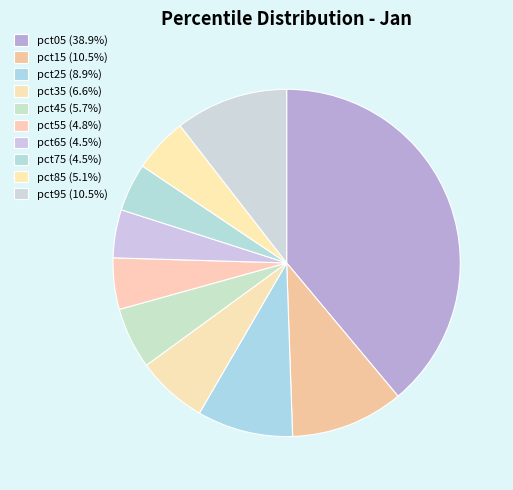

Does any single category account for the majority?

No